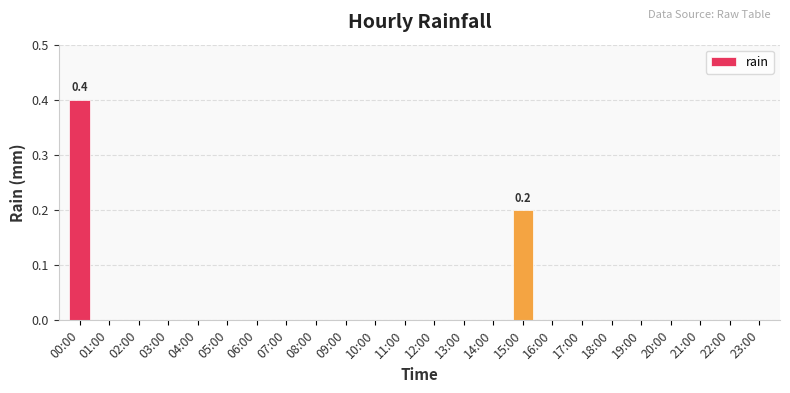

What is the maximum value shown in the chart?

0.4